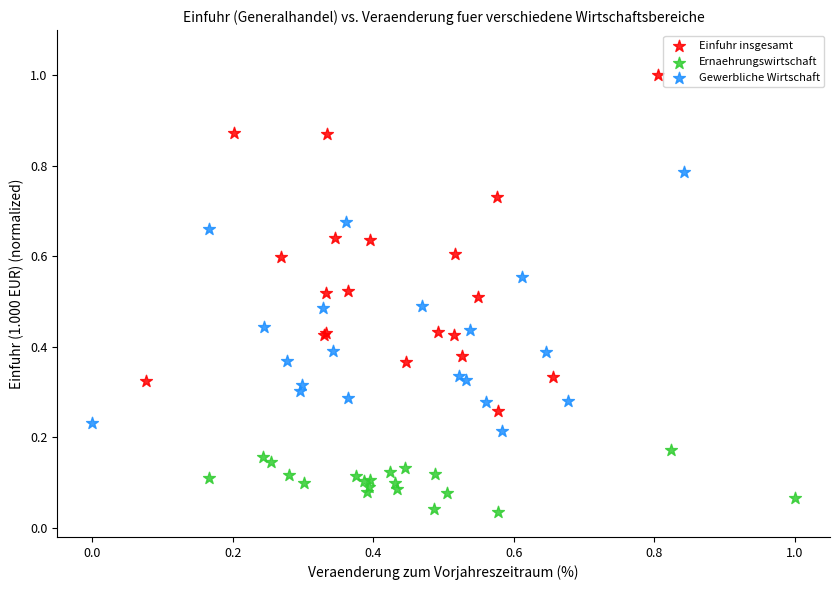

What are all the series names shown in the legend?

Einfuhr insgesamt, Ernaehrungswirtschaft, Gewerbliche Wirtschaft